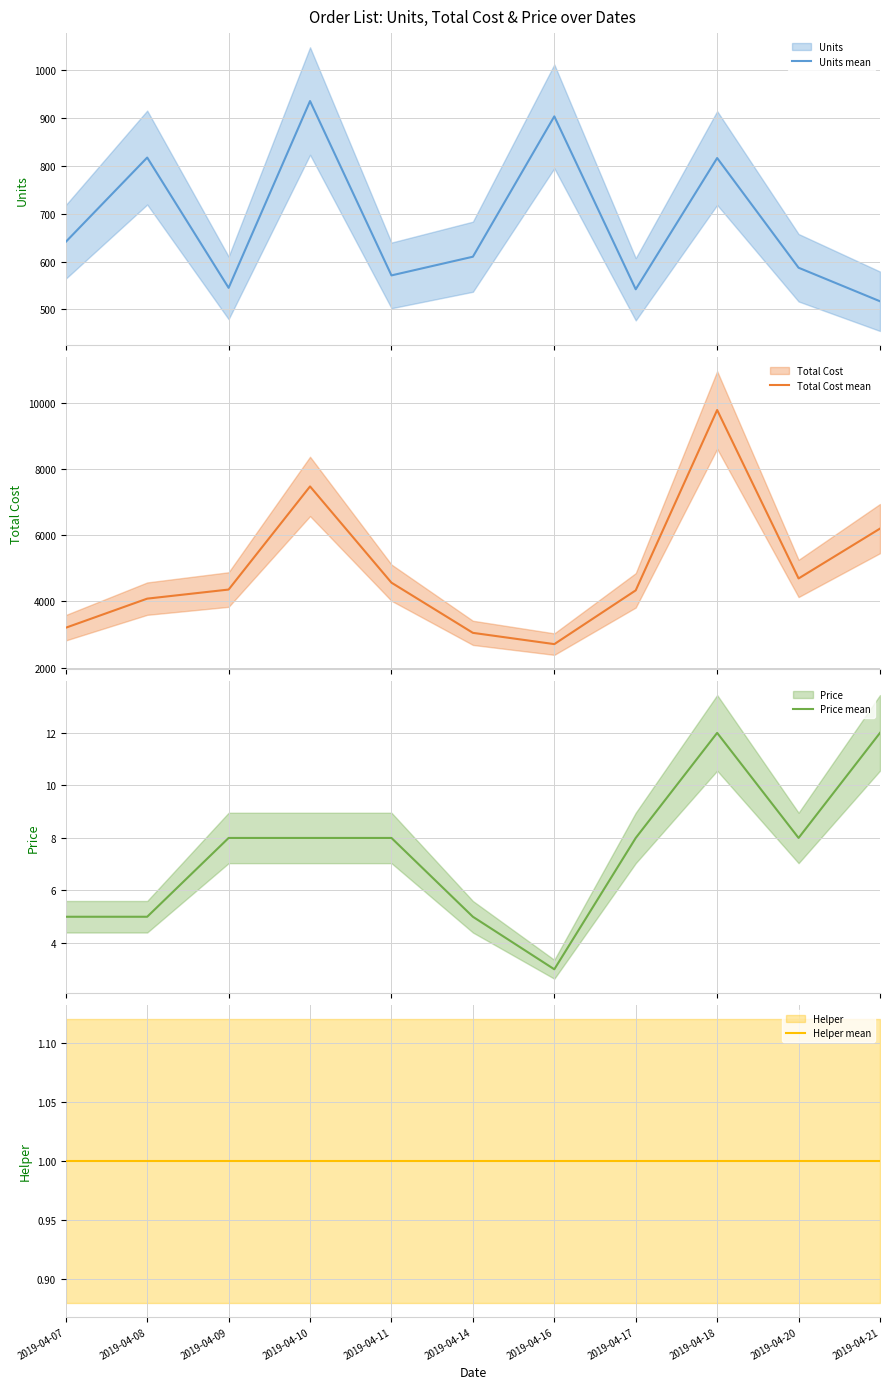

At which category does Units mean reach its first local valley?

2019-04-09